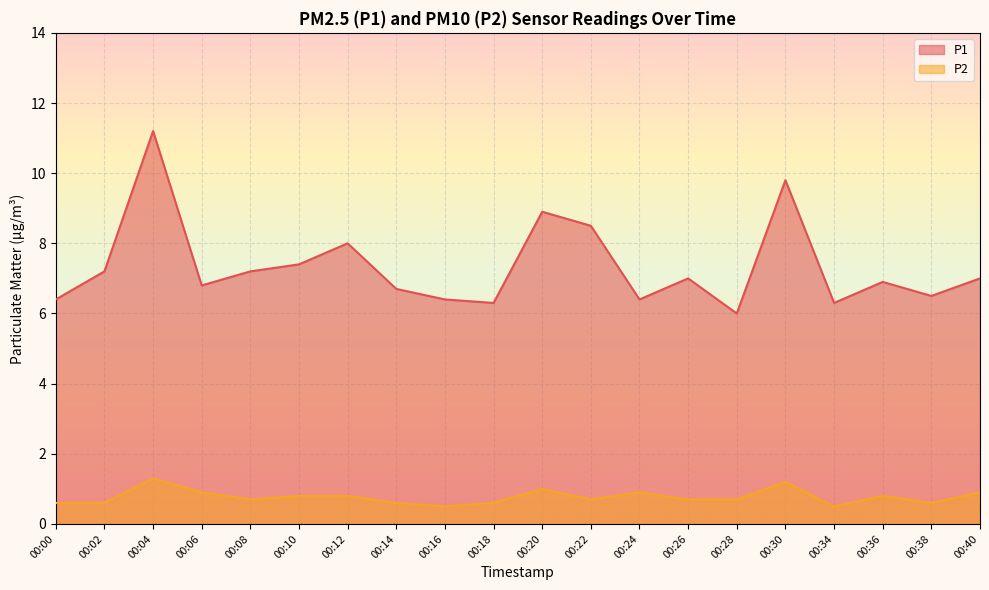

How many interior local peaks does the P1 series have?

6